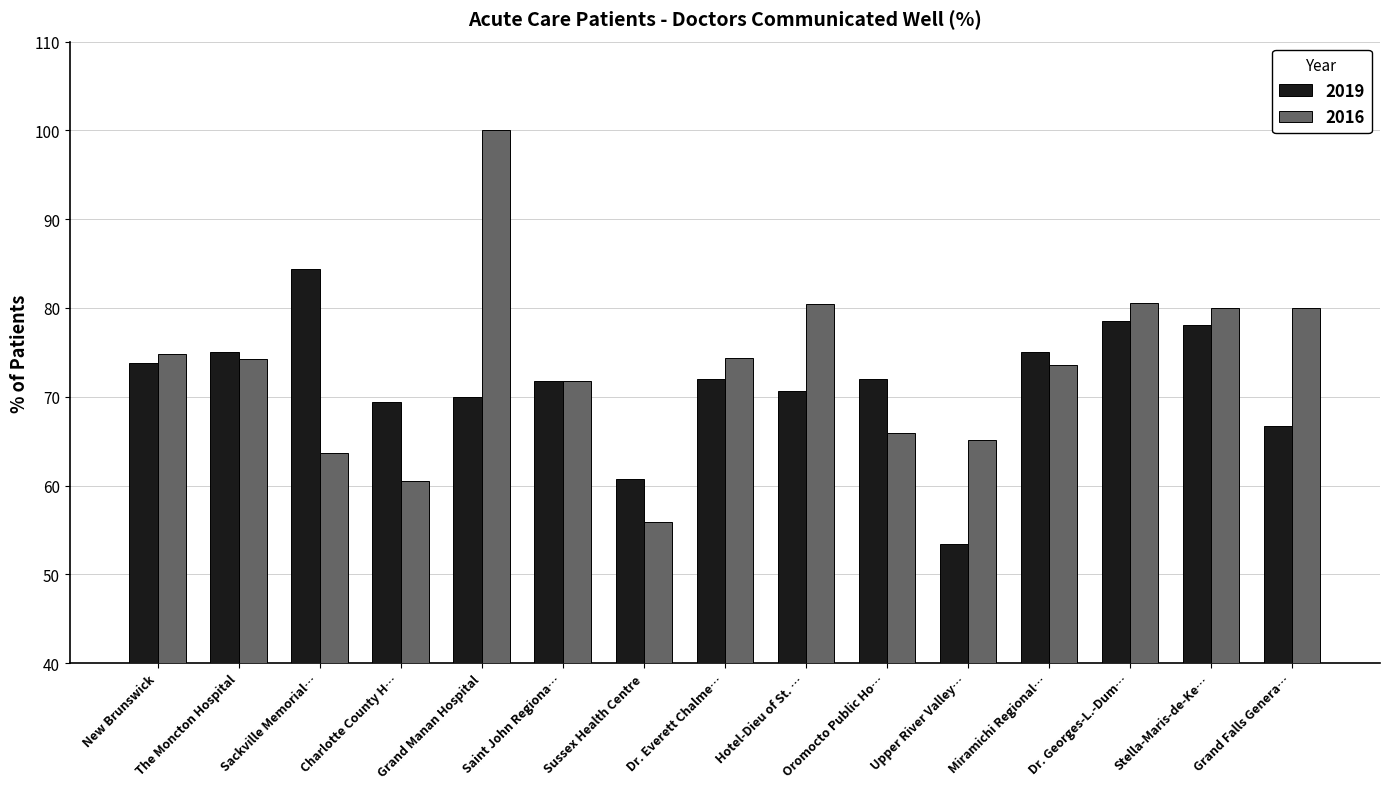

Is it true that 2016 equals 41.9 at New Brunswick?

False